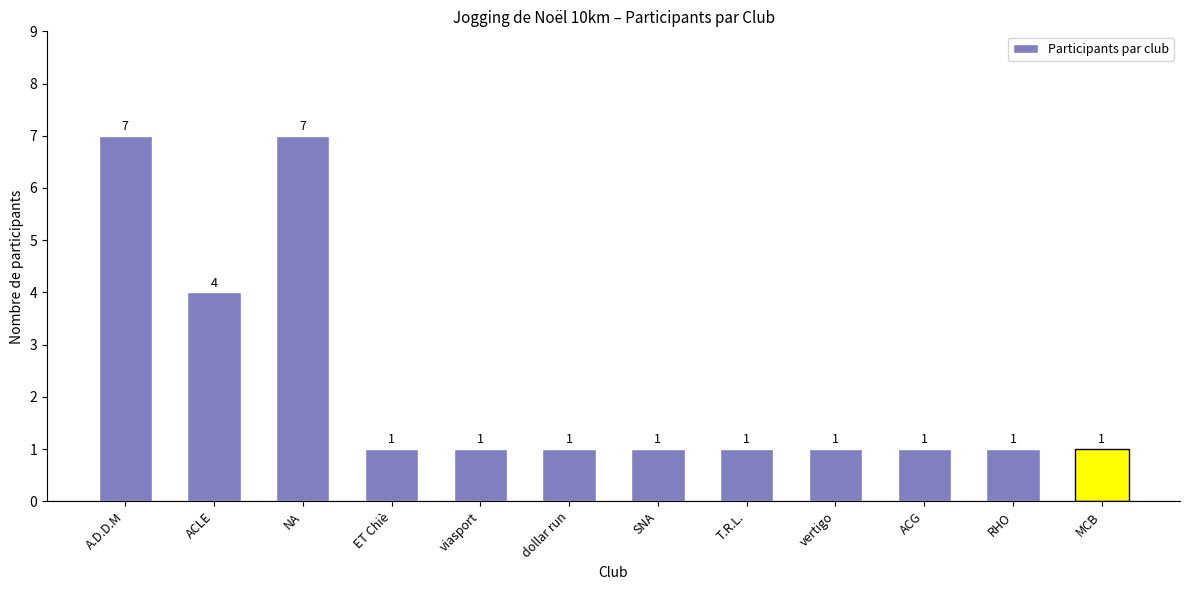

Count the number of categories in the chart.

12